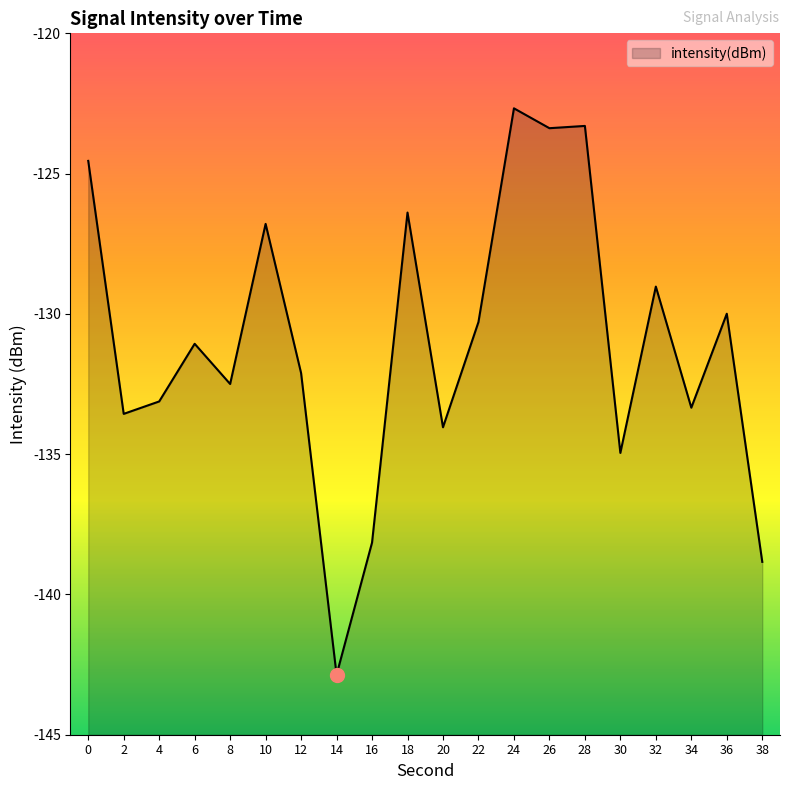

List the labels in order of value, largest first.

24, 28, 26, 0, 18, 10, 32, 36, 22, 6, 12, 8, 4, 34, 2, 20, 30, 16, 38, 14